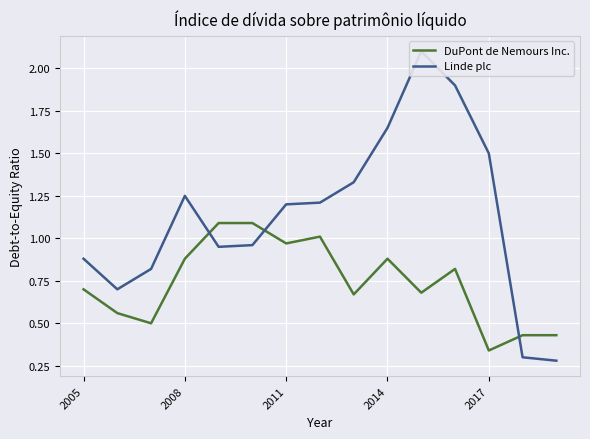

Reading right to left, what are all the values shown in this chart?

DuPont de Nemours Inc.: 0.4	0.4	0.3	0.8	0.7	0.9	0.7	1.0	1.0	1.1	1.1	0.9	0.5	0.6	0.7
Linde plc: 0.3	0.3	1.5	1.9	2.1	1.6	1.3	1.2	1.2	1.0	0.9	1.2	0.8	0.7	0.9